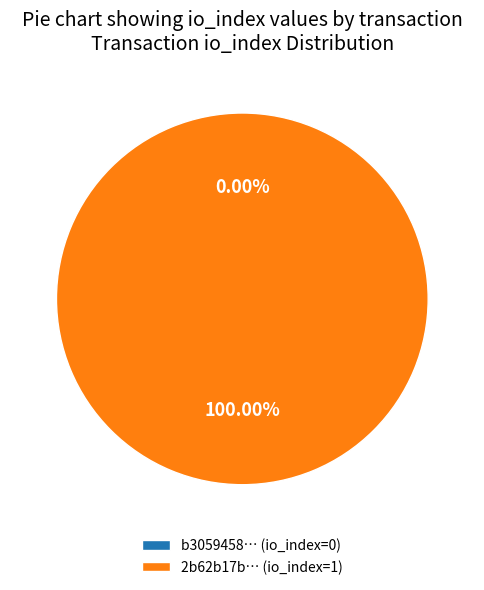

Combined, what portion of the pie is direction -1 (io_index=0) and direction 1 (io_index=1)?

100.0%